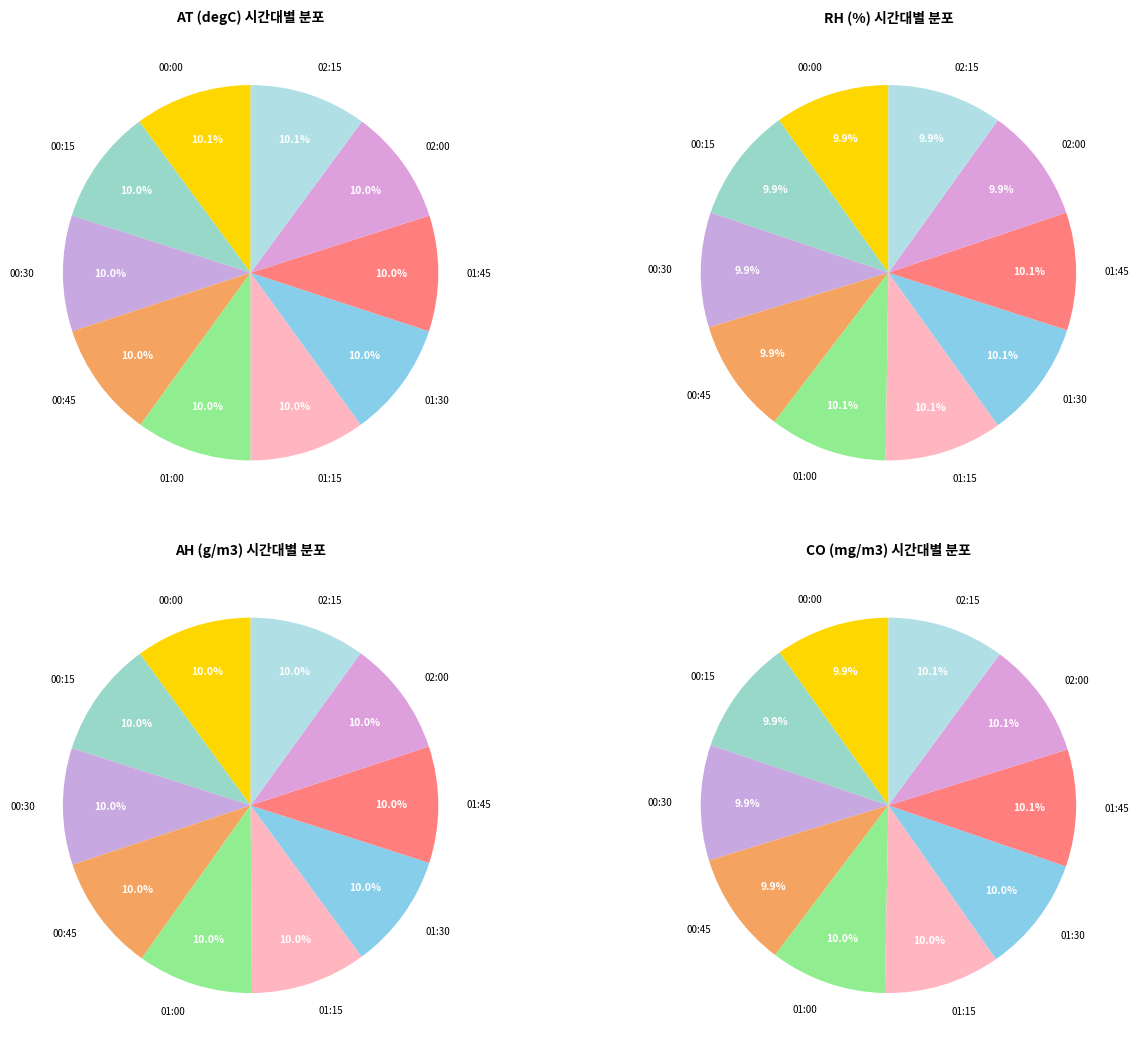

What percentage is the 00:45 slice, to the nearest percent?

10%